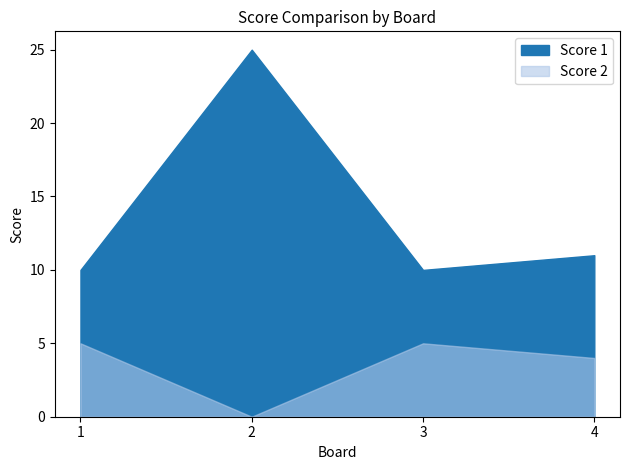

List the series in order of their overall mean, lowest first.

Score 2, Score 1